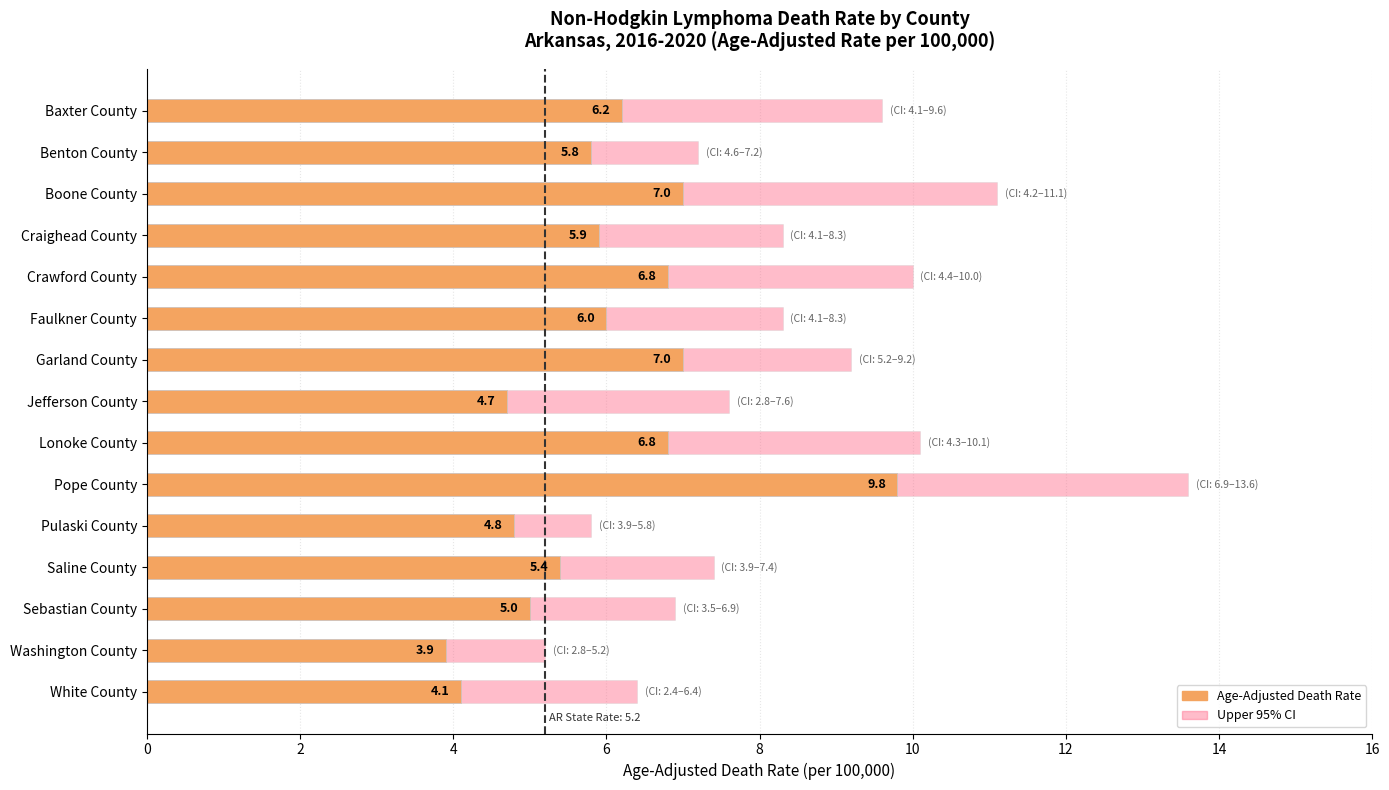

What is the difference between the Upper CI values at Faulkner County and Pope County?

5.3